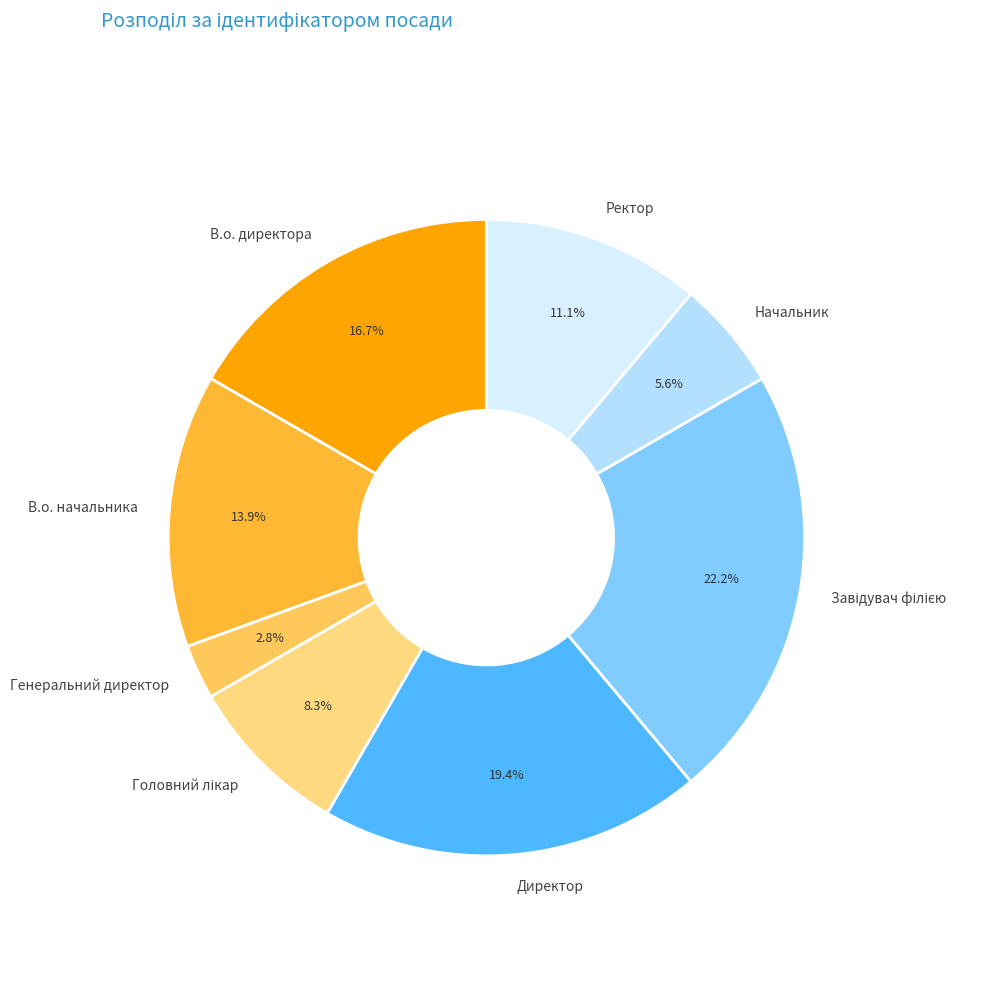

Is there any slice that represents more than half of the pie?

No